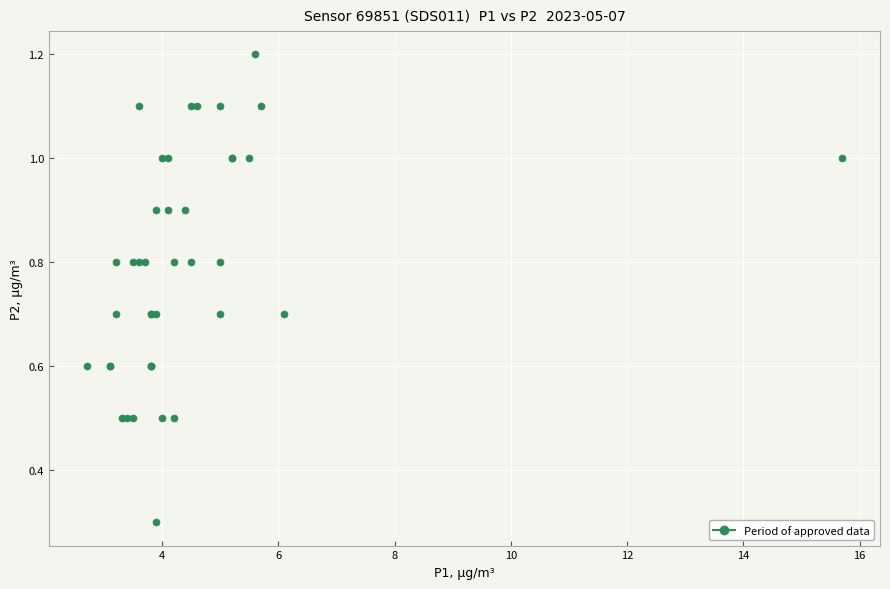

What Y value in the scatter plot is closest to 0?

0.3